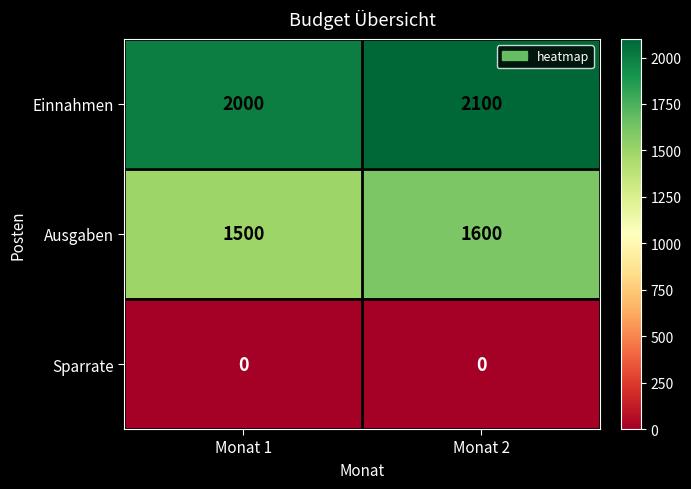

What is the highest value of the Ausgaben series?

1600